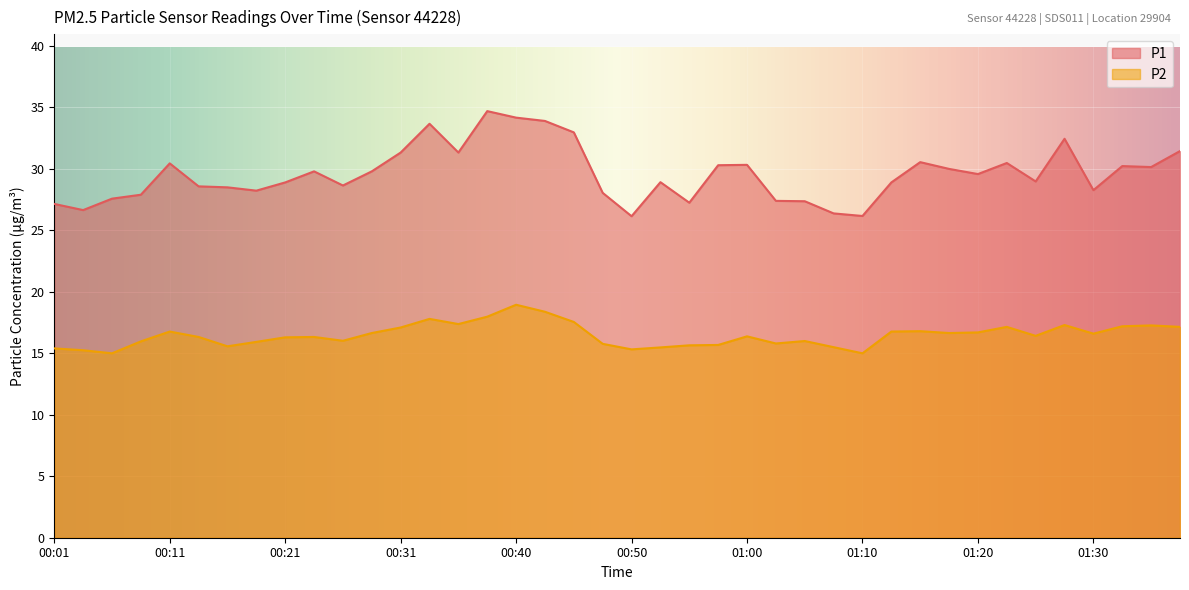

Reading left to right, transcribe all the data shown in this chart.

P1: 00:01=27.1	00:04=26.6	00:06=27.6	00:08=27.9	00:11=30.4	00:14=28.6	00:16=28.5	00:18=28.2	00:21=28.9	00:23=29.8	00:26=28.6	00:28=29.8	00:31=31.3	00:33=33.7	00:36=31.3	00:38=34.7	00:40=34.2	00:43=33.9	00:45=33.0	00:48=28.1	00:50=26.1	00:53=28.9	00:55=27.2	00:58=30.3	01:00=30.3	01:03=27.4	01:05=27.4	01:08=26.4	01:10=26.2	01:12=28.9	01:15=30.6	01:17=30.0	01:20=29.6	01:22=30.5	01:25=29.0	01:27=32.5	01:30=28.3	01:32=30.2	01:35=30.1	01:37=31.4
P2: 00:01=15.4	00:04=15.2	00:06=15.0	00:08=16.0	00:11=16.8	00:14=16.3	00:16=15.6	00:18=15.9	00:21=16.3	00:23=16.3	00:26=16.0	00:28=16.6	00:31=17.1	00:33=17.8	00:36=17.4	00:38=18.0	00:40=18.9	00:43=18.4	00:45=17.6	00:48=15.8	00:50=15.3	00:53=15.5	00:55=15.7	00:58=15.7	01:00=16.4	01:03=15.8	01:05=16.0	01:08=15.5	01:10=15.0	01:12=16.8	01:15=16.8	01:17=16.6	01:20=16.7	01:22=17.1	01:25=16.4	01:27=17.3	01:30=16.6	01:32=17.2	01:35=17.3	01:37=17.1